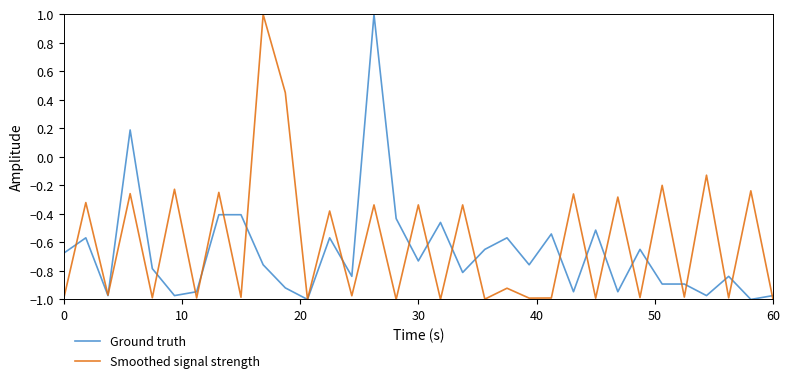

Does the chart have visible grid lines?

No